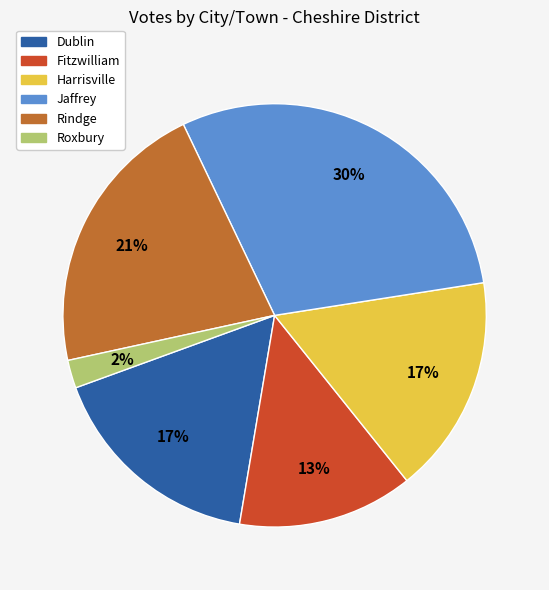

Combined, do Dublin and Jaffrey account for over 50%?

No